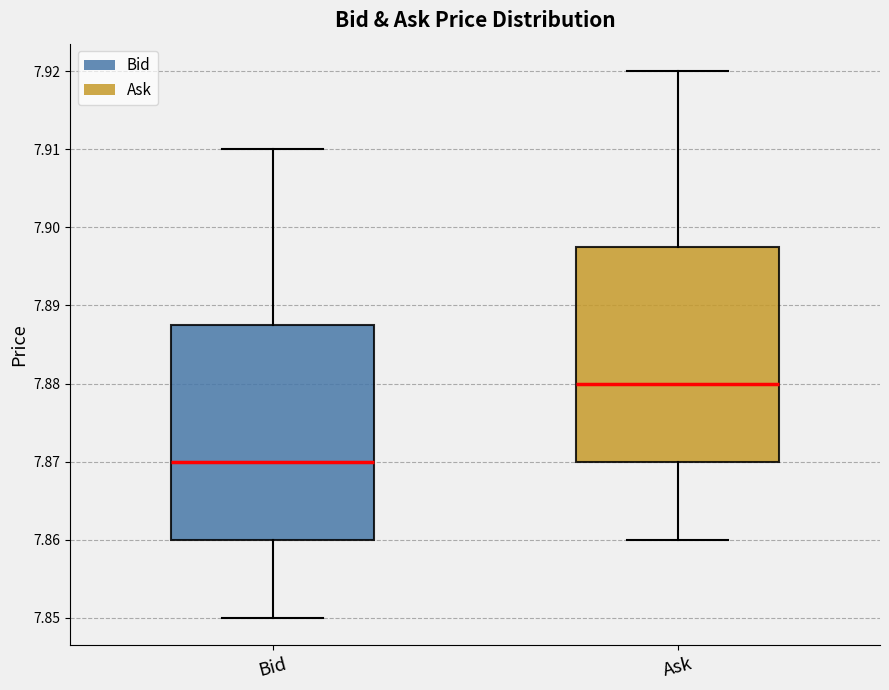

Which box's median line is the highest?

Ask